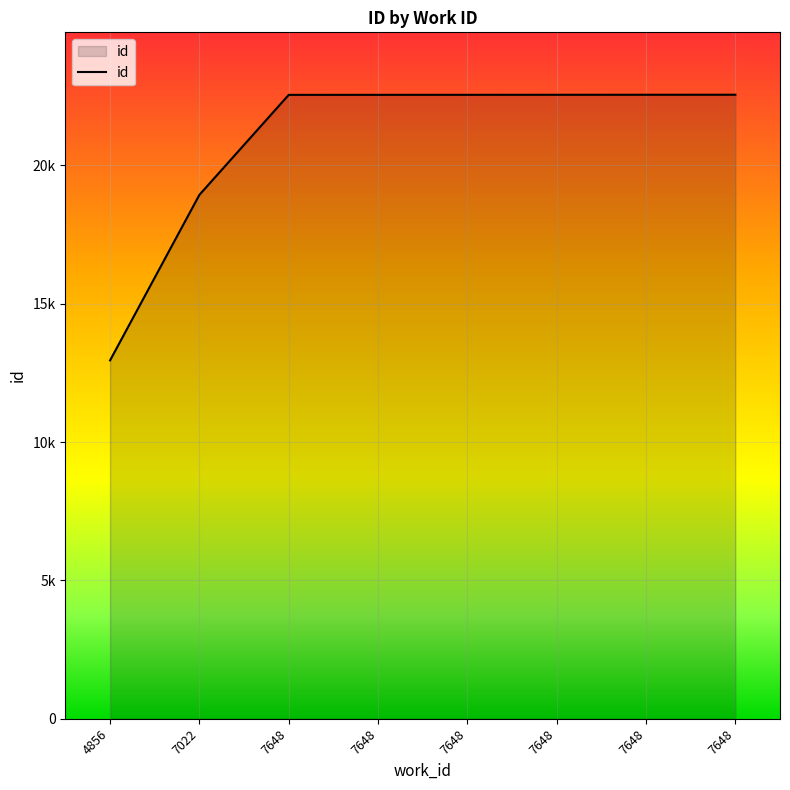

Does the chart display data point markers on the line(s)?

No